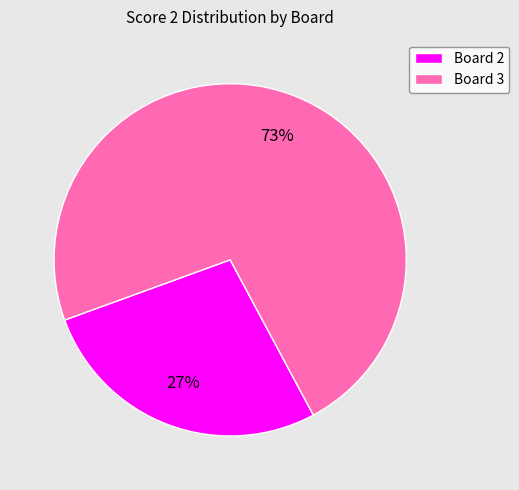

Which category has the biggest portion of the pie?

Board 3